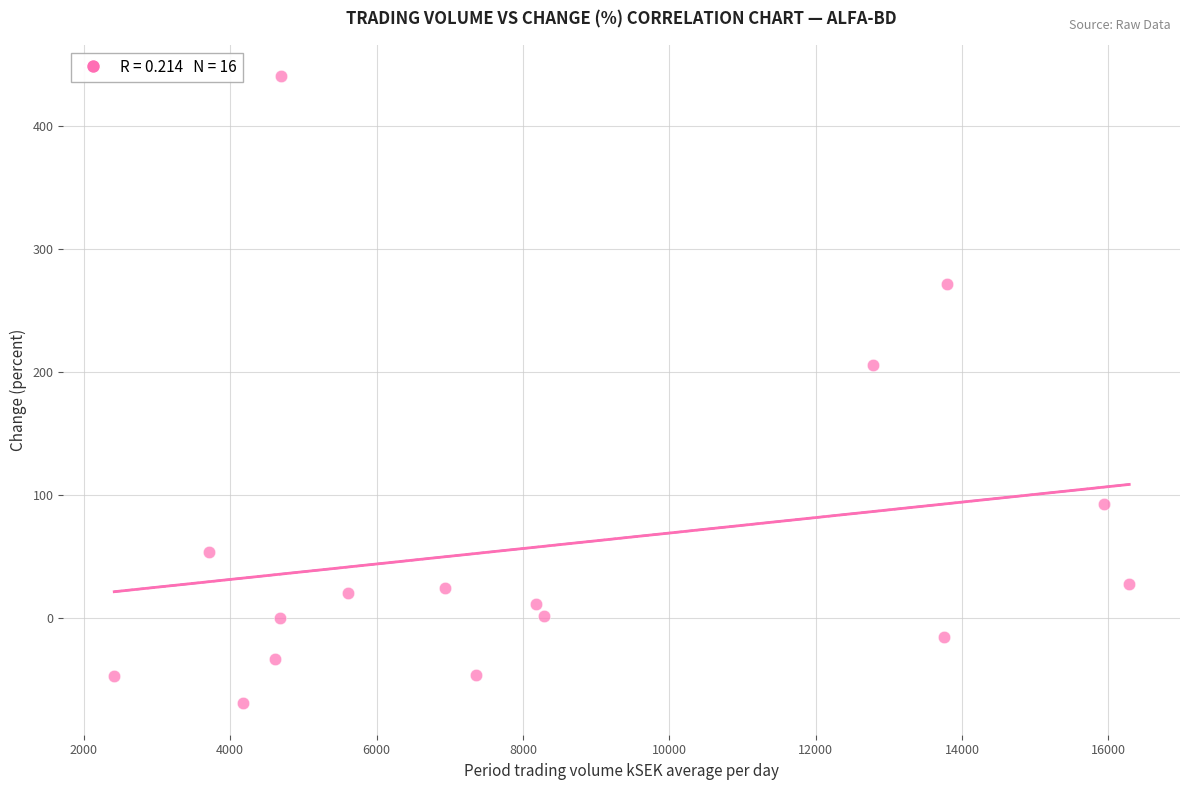

What Y value in the scatter plot is closest to 185?

205.5